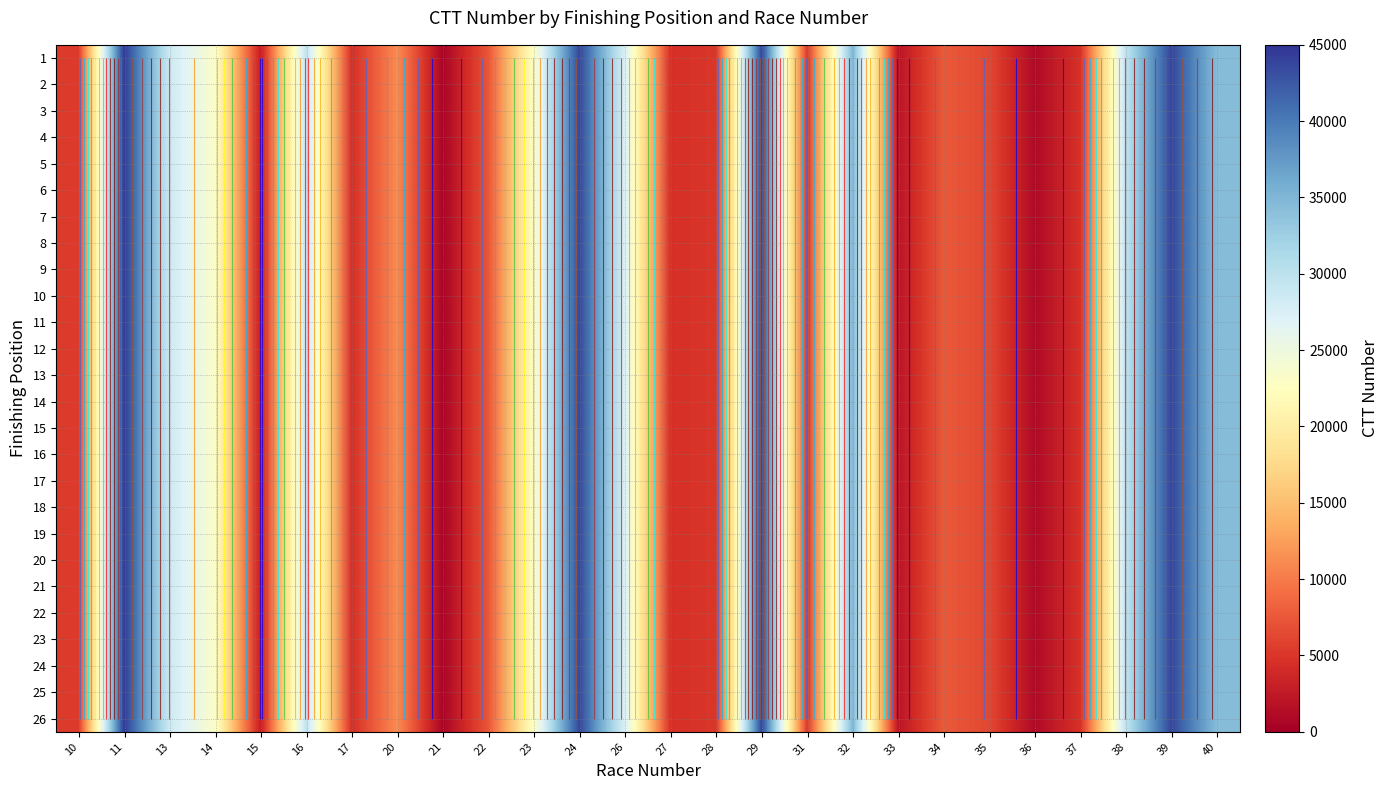

What is the sum of the 8 values at 24 and 15?

46545